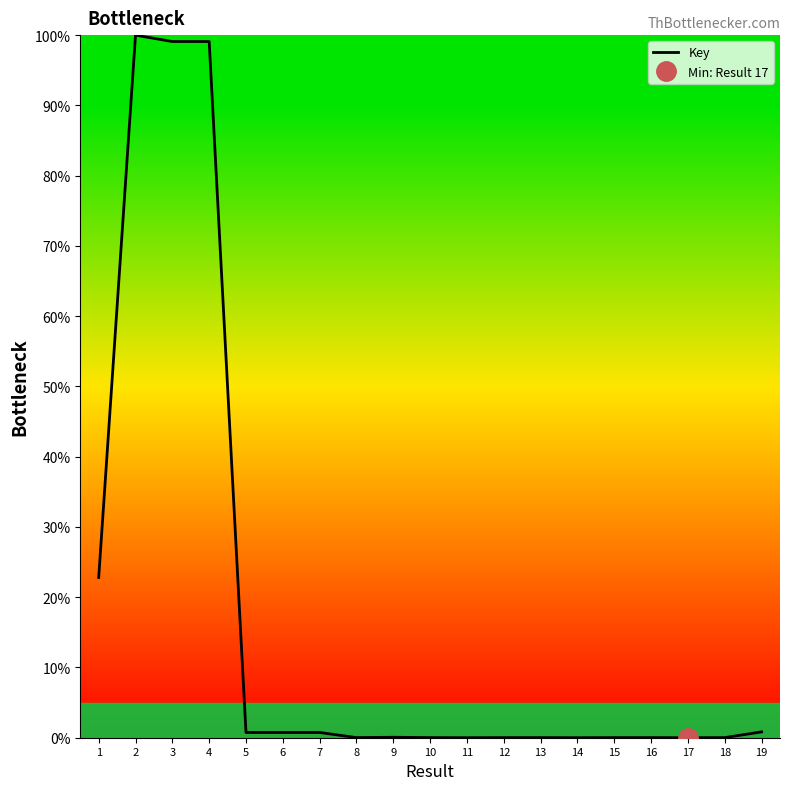

Reading left to right, what are all the values shown in this chart?

22.8	100.0	99.1	99.1	0.7	0.7	0.7	0.0	0.1	0.0	0.0	0.0	0.0	0.0	0.0	0.0	0.0	0.0	0.8